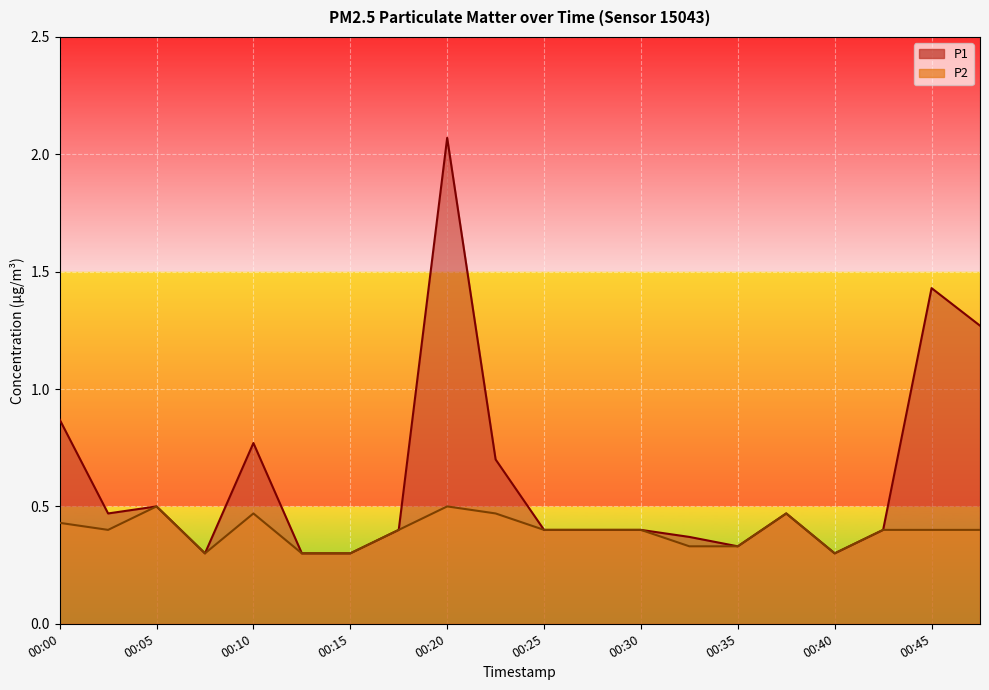

What are all the series names shown in the legend?

P1, P2